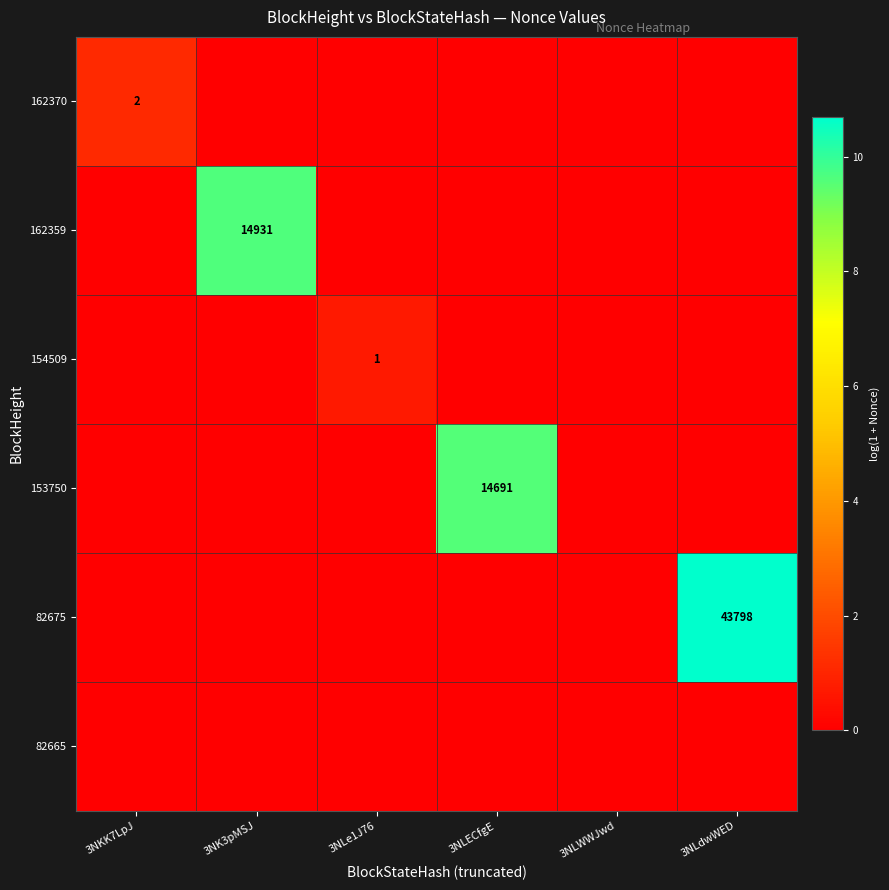

The value of 153750 at 3NLECfgE is 14691. True or false?

True